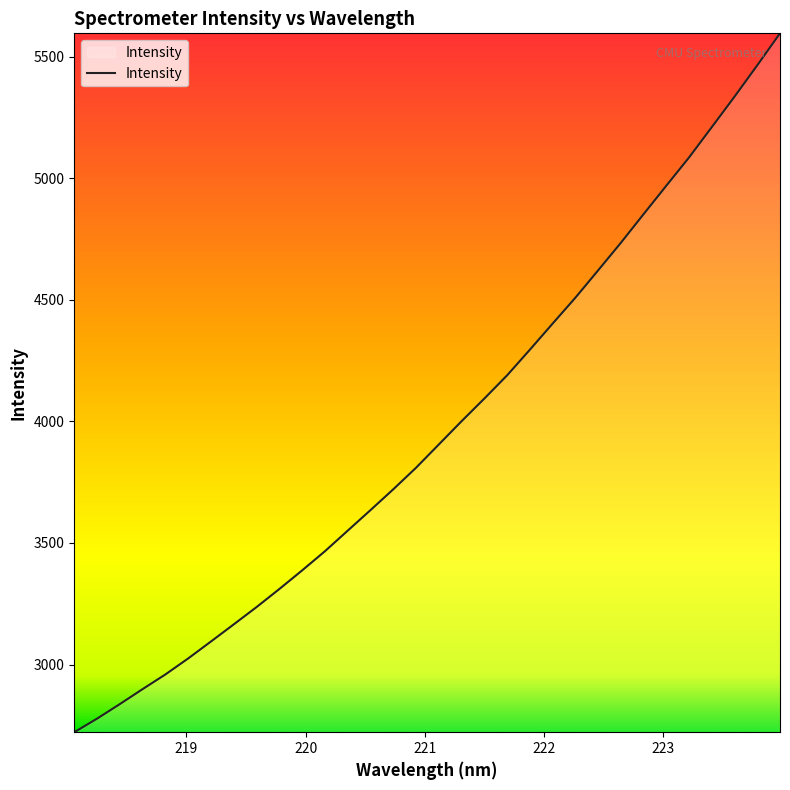

What is the smallest value displayed?

2721.6